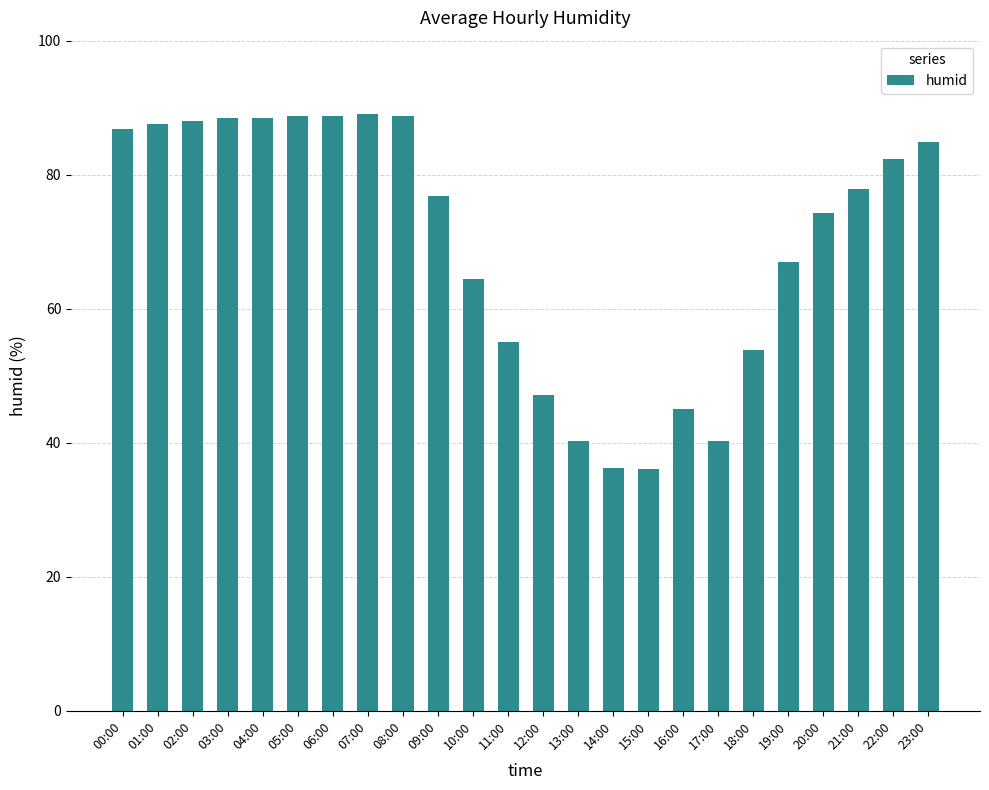

What is the difference between the maximum and minimum values?

52.9